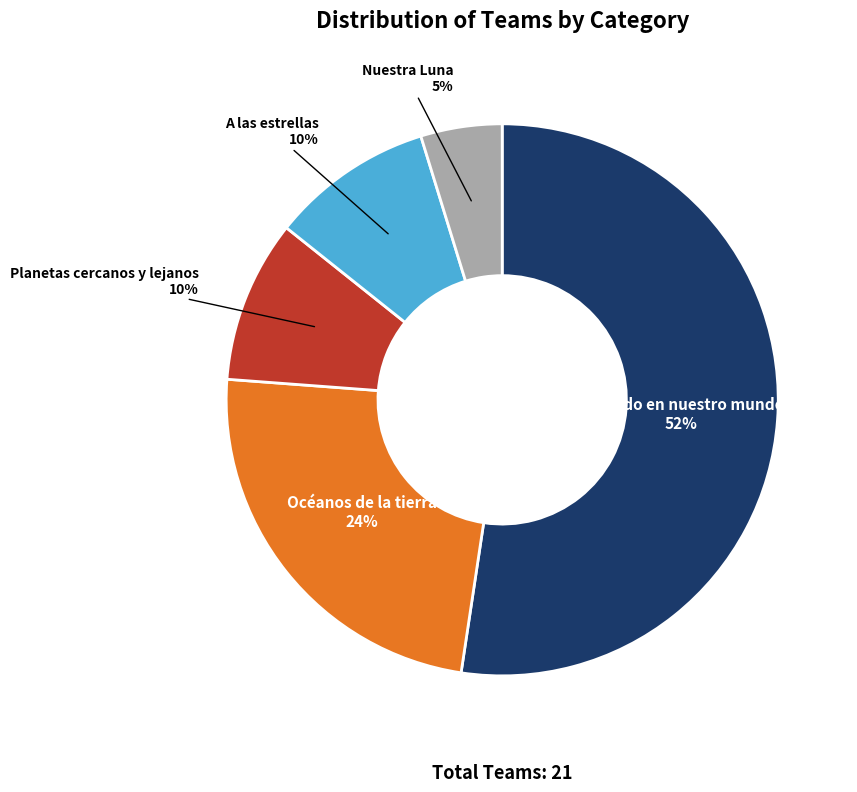

Which category has the smallest portion of the pie?

Nuestra Luna